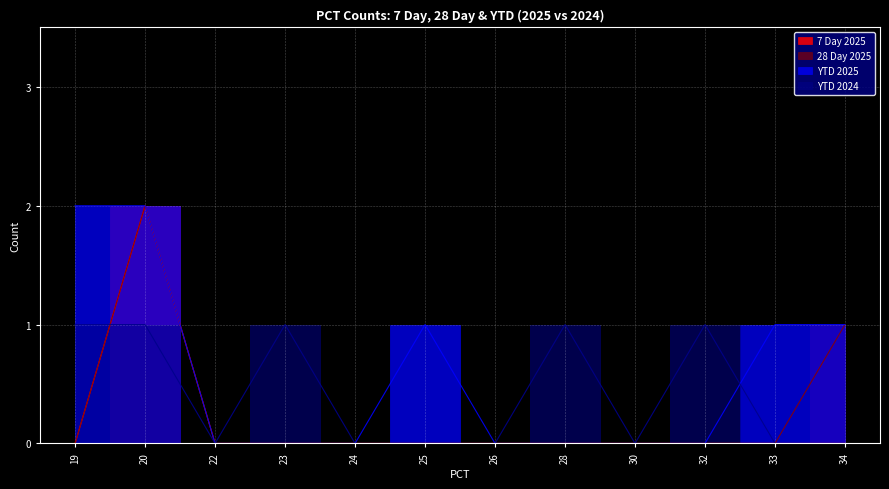

At which category does the chart reach its peak across all series?

20